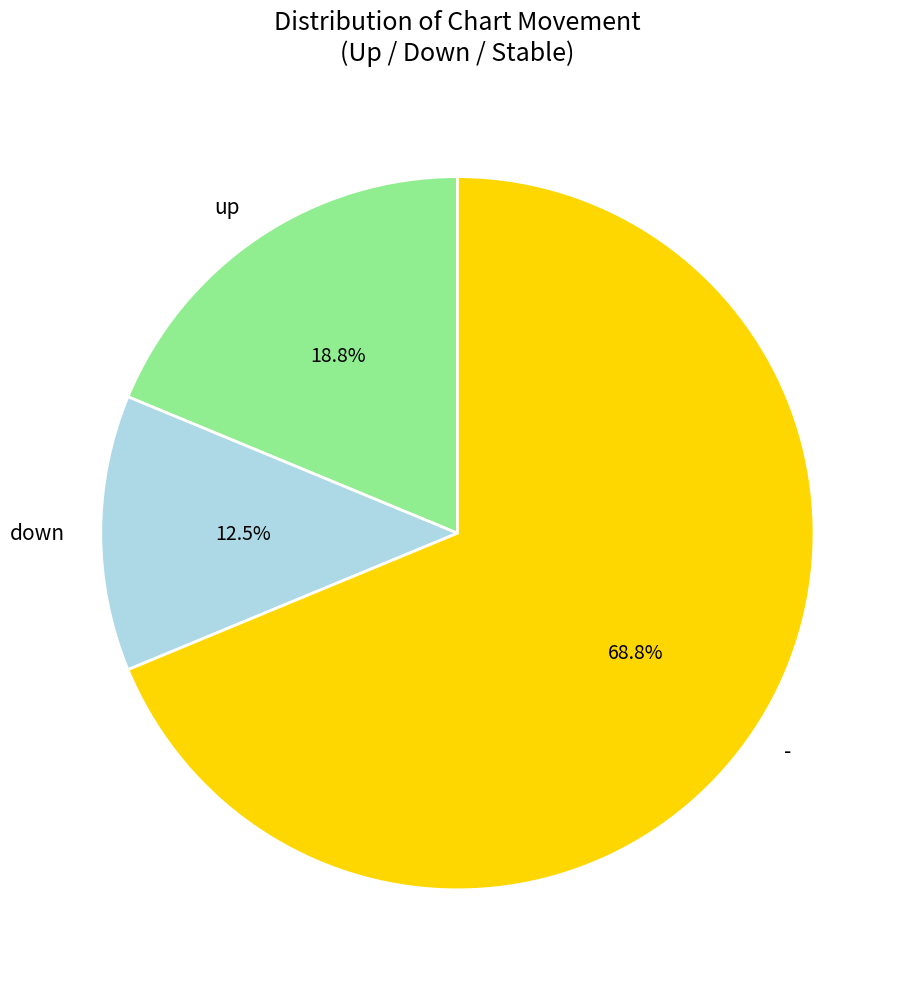

Does - account for over 50% of the chart?

Yes